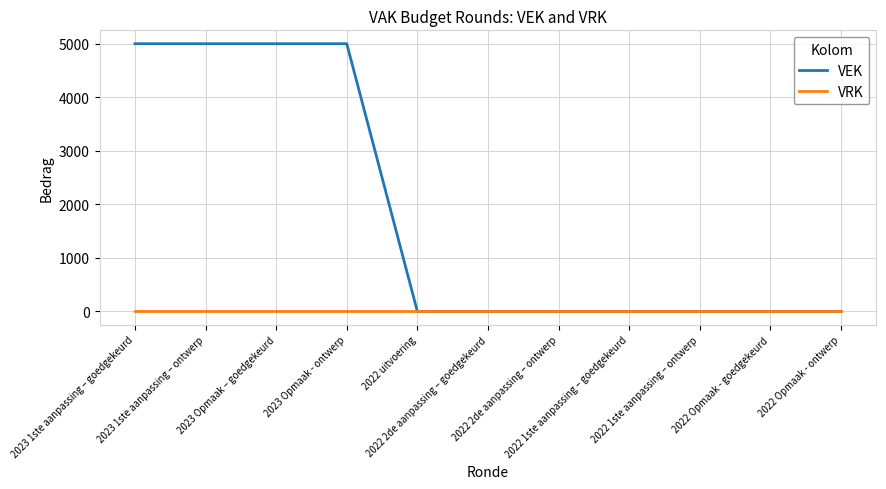

What is the greatest value displayed?

5000